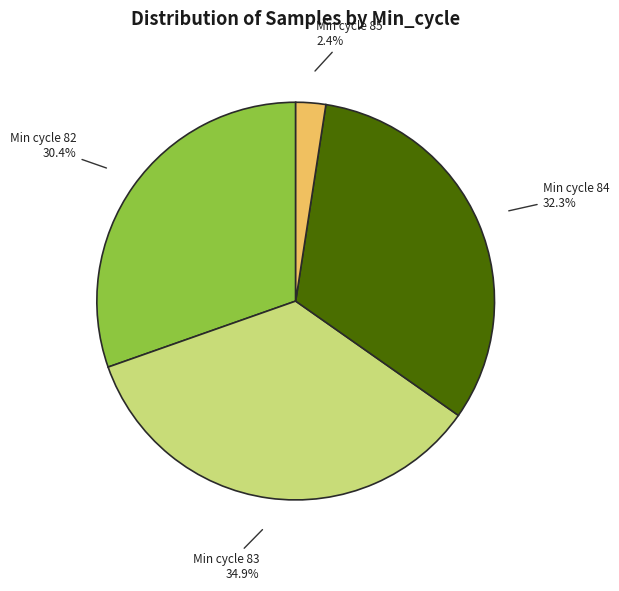

Between Min cycle 82 30.4% and Min cycle 83 34.9%, which is larger?

Min cycle 83 34.9%